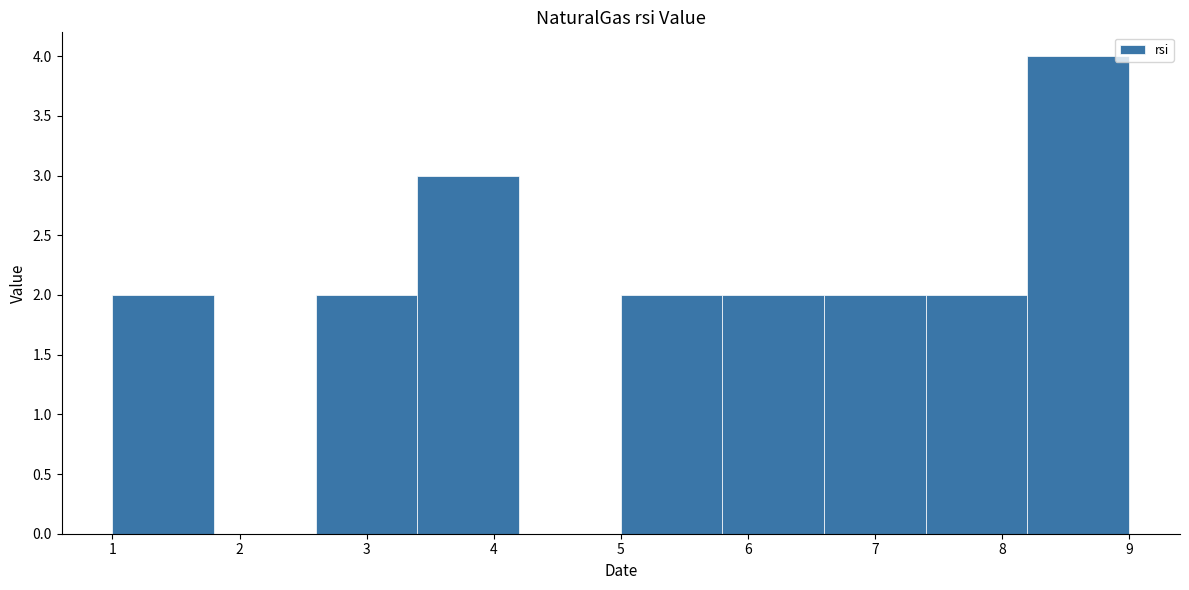

Which range on the x-axis has the tallest bar?

8.2 to 9.0